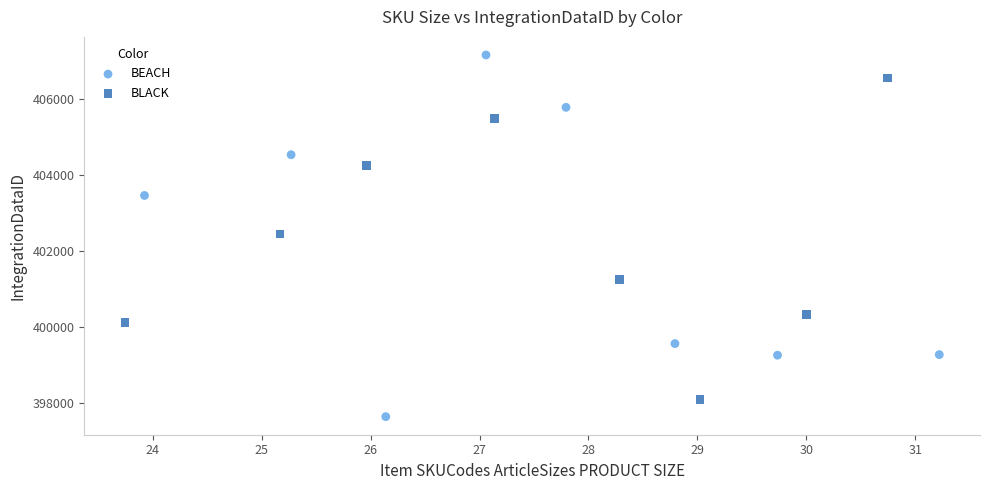

Which series has the largest Y range (max minus min)?

BEACH